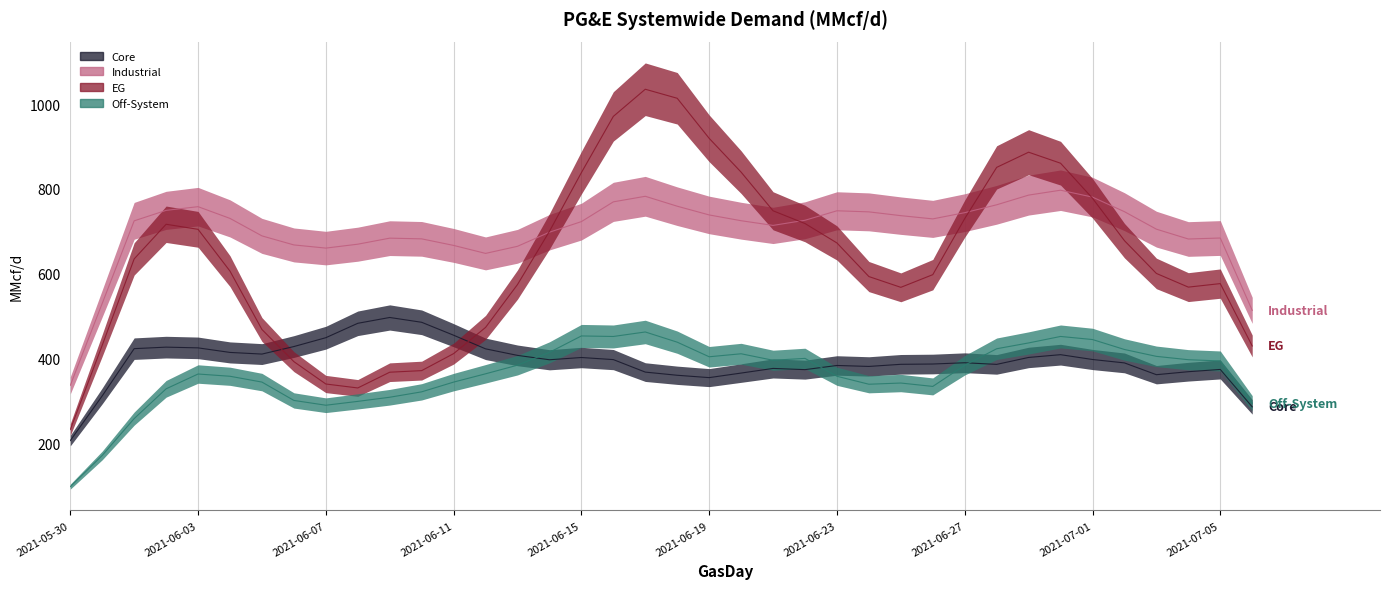

Where is the first local maximum for Core?

2021-06-02